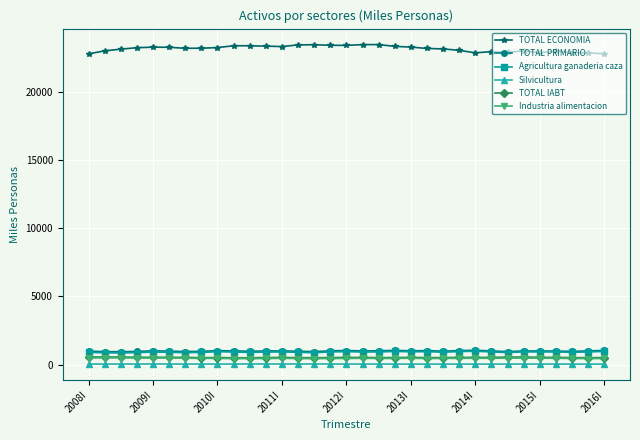

What is the value of the TOTAL ECONOMIA point at the 29th from the left?

22899.4